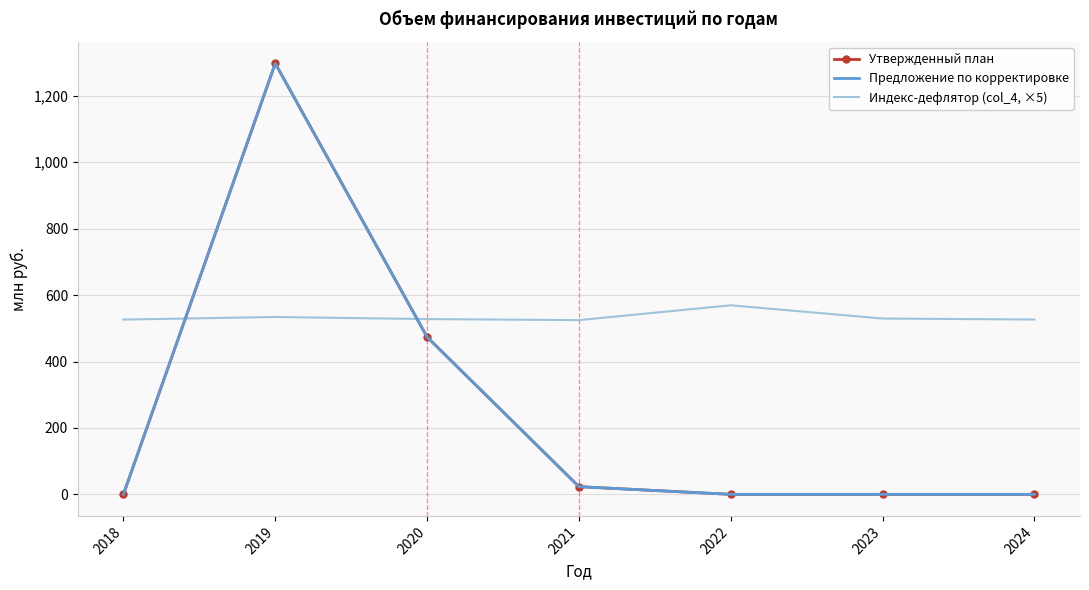

How many values in the Индекс-дефлятор (col_4, ×5) series exceed 527?

4